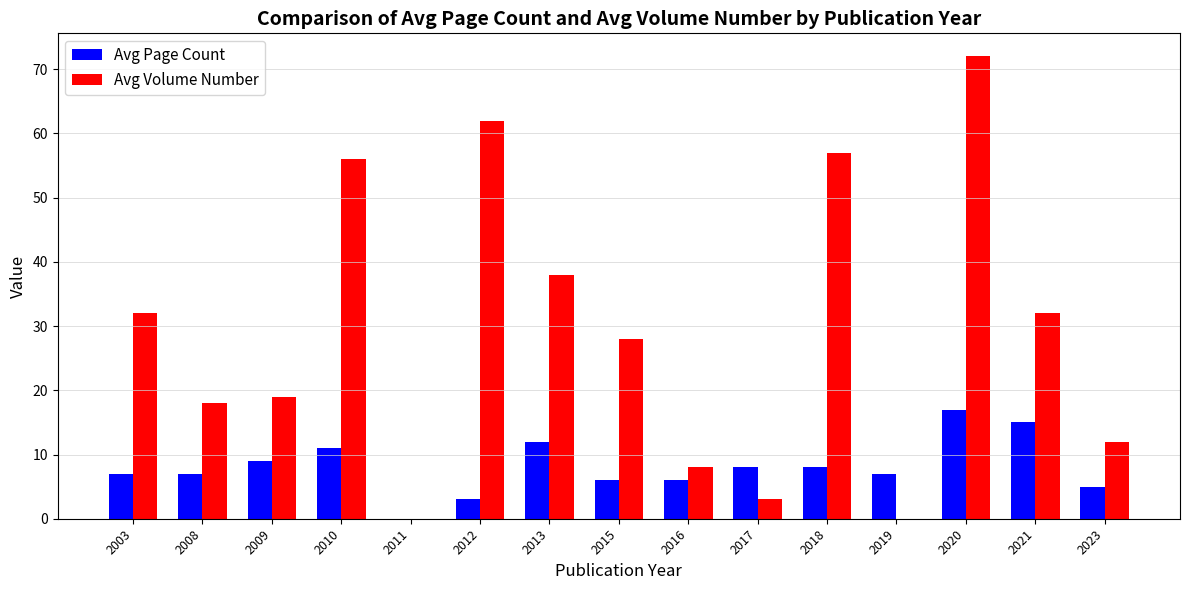

Reading left to right, extract all data points from this chart.

Avg Page Count: 7	7	9	11	0	3	12	6	6	8	8	7	17	15	5
Avg Volume Number: 32	18	19	56	0	62	38	28	8	3	57	0	72	32	12